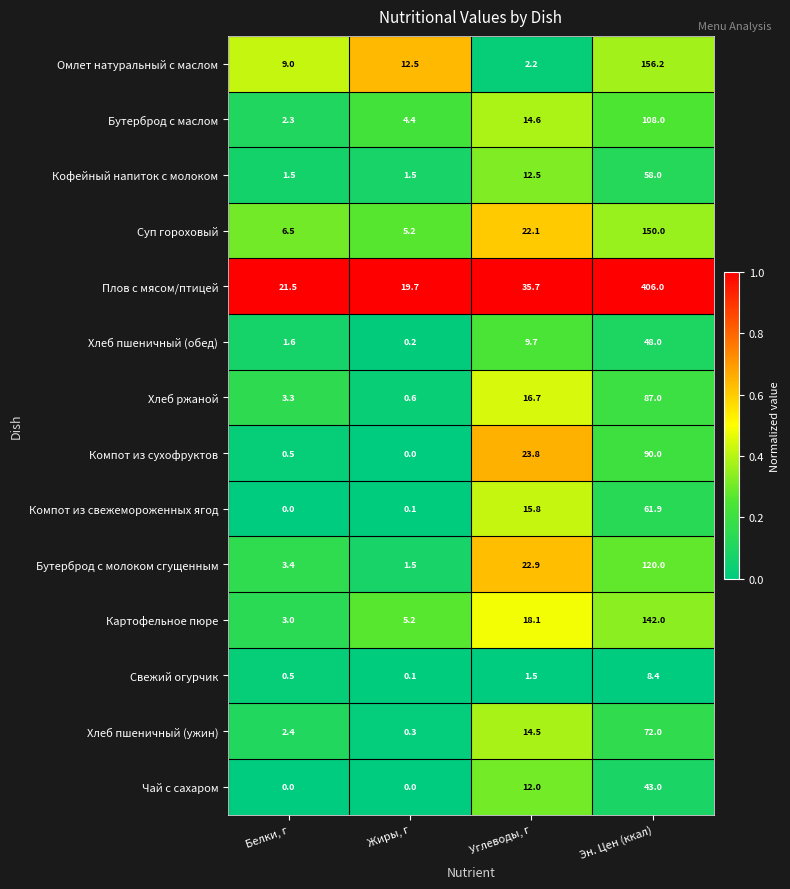

List the labels in order of Компот из свежемороженных ягод value, largest first.

Эн. Цен (ккал), Углеводы, г, Жиры, г, Белки, г